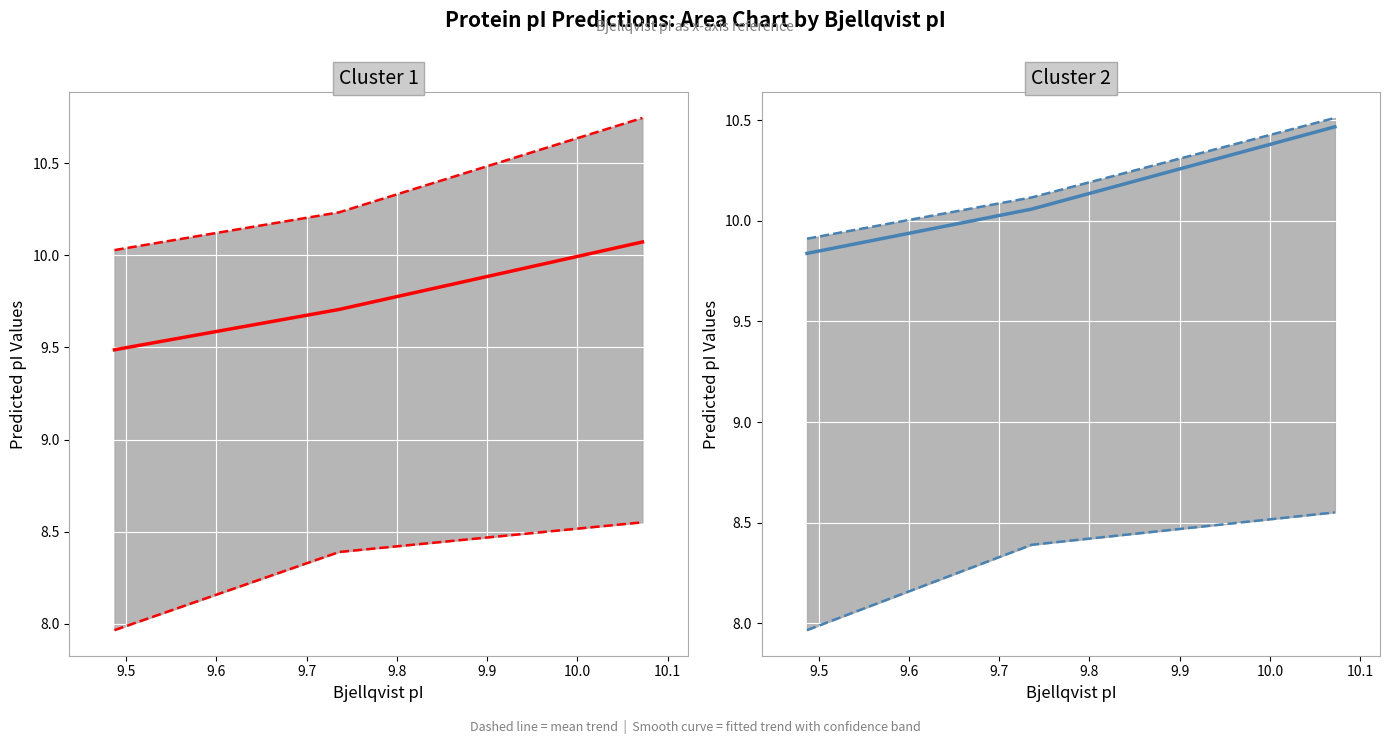

What is the average value of the Grimsley (mean trend) series?

10.2